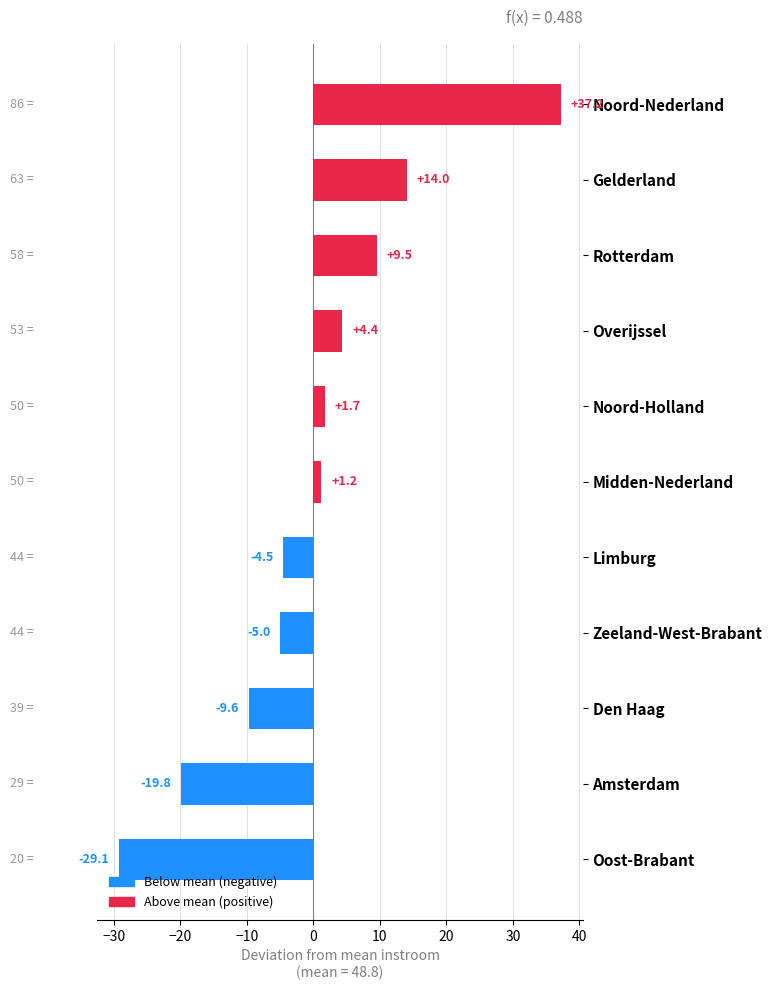

How many bars are there in total?

11